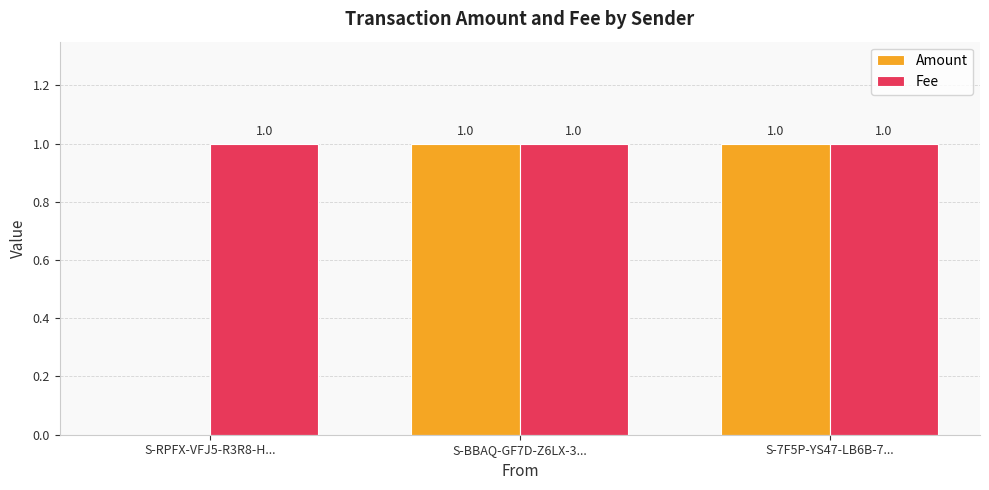

Is it true that Amount equals 0 at S-RPFX-VFJ5-R3R8-H...?

True